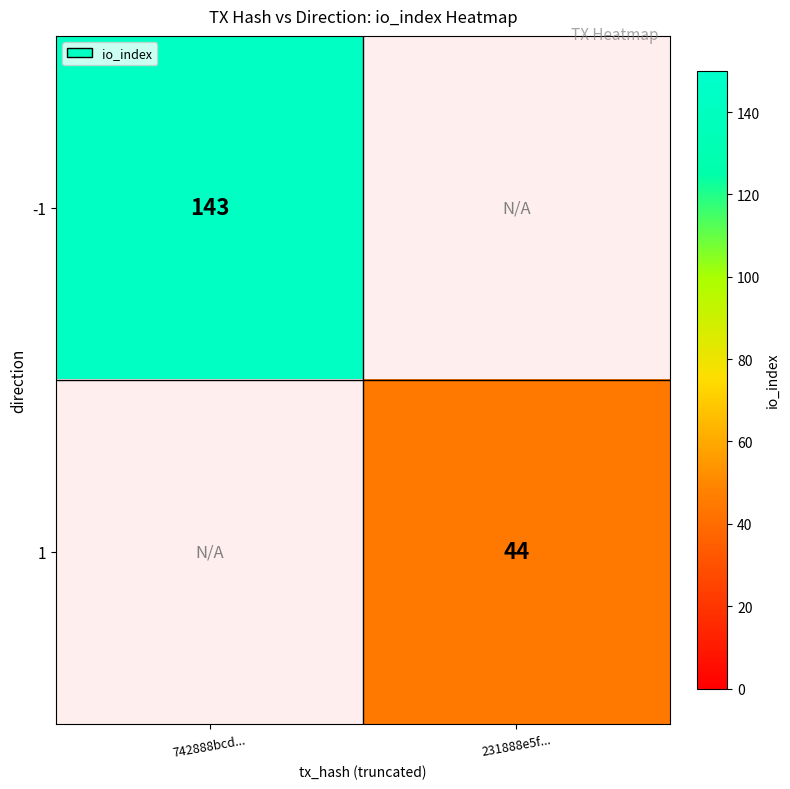

Between 231888e5f... and 742888bcd..., which is larger?

742888bcd...